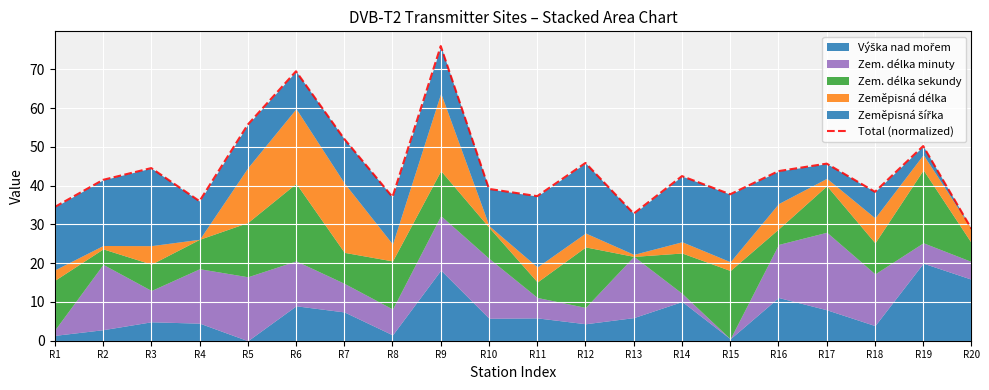

How many points are higher than both their immediate neighbors (excluding endpoints)?

7